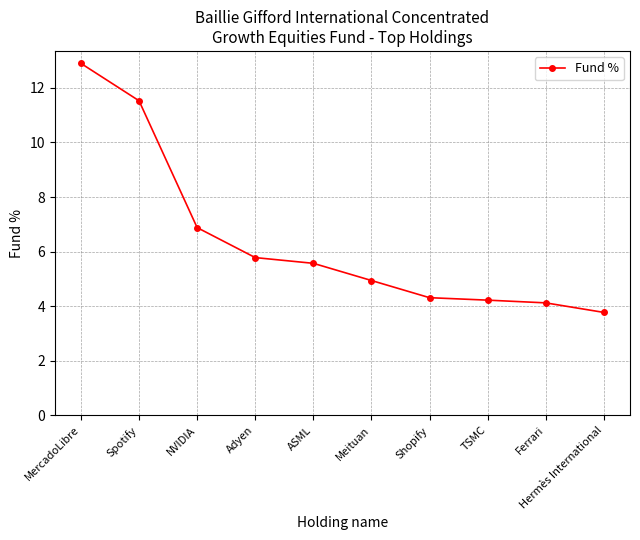

What is the sum of the values at NVIDIA and TSMC?

11.1